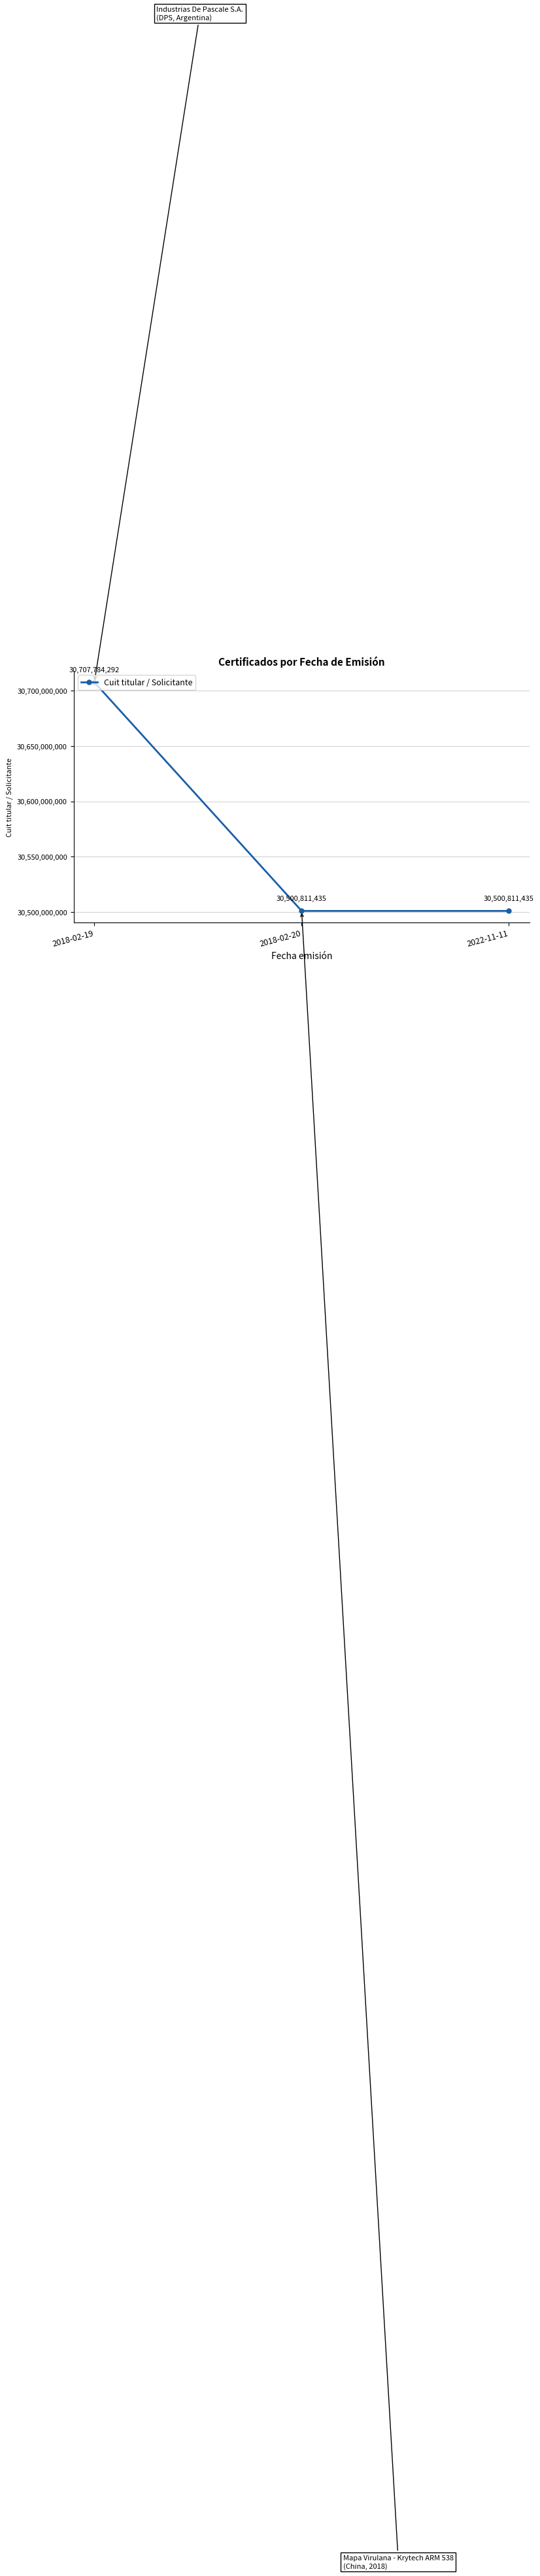

What is the greatest value displayed?

30707784292